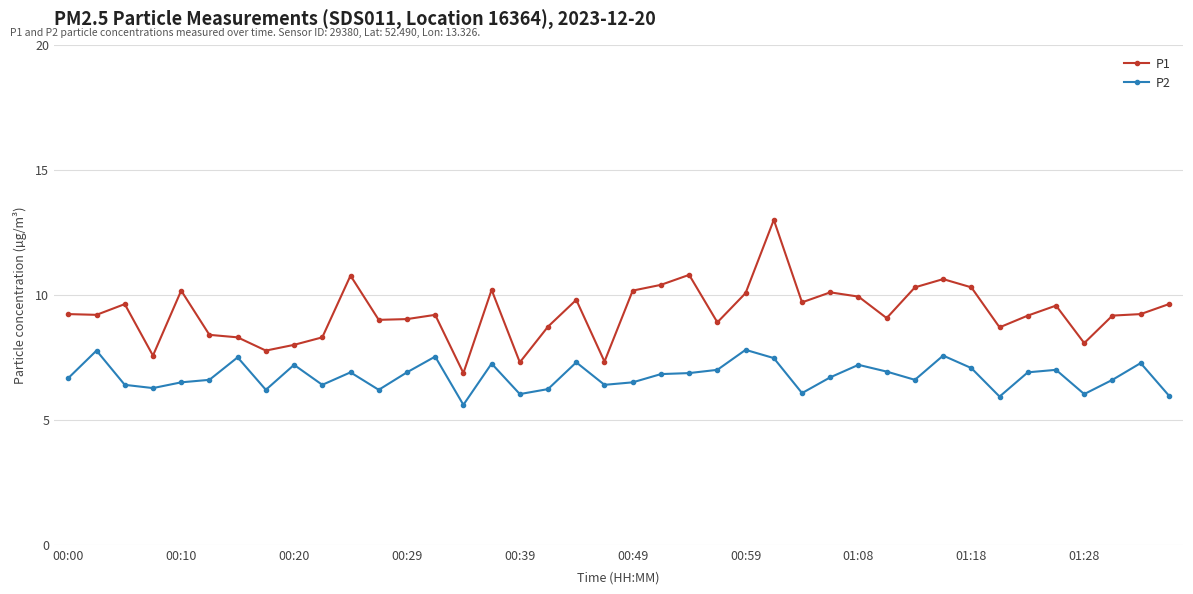

How many lines are shown in the chart?

2